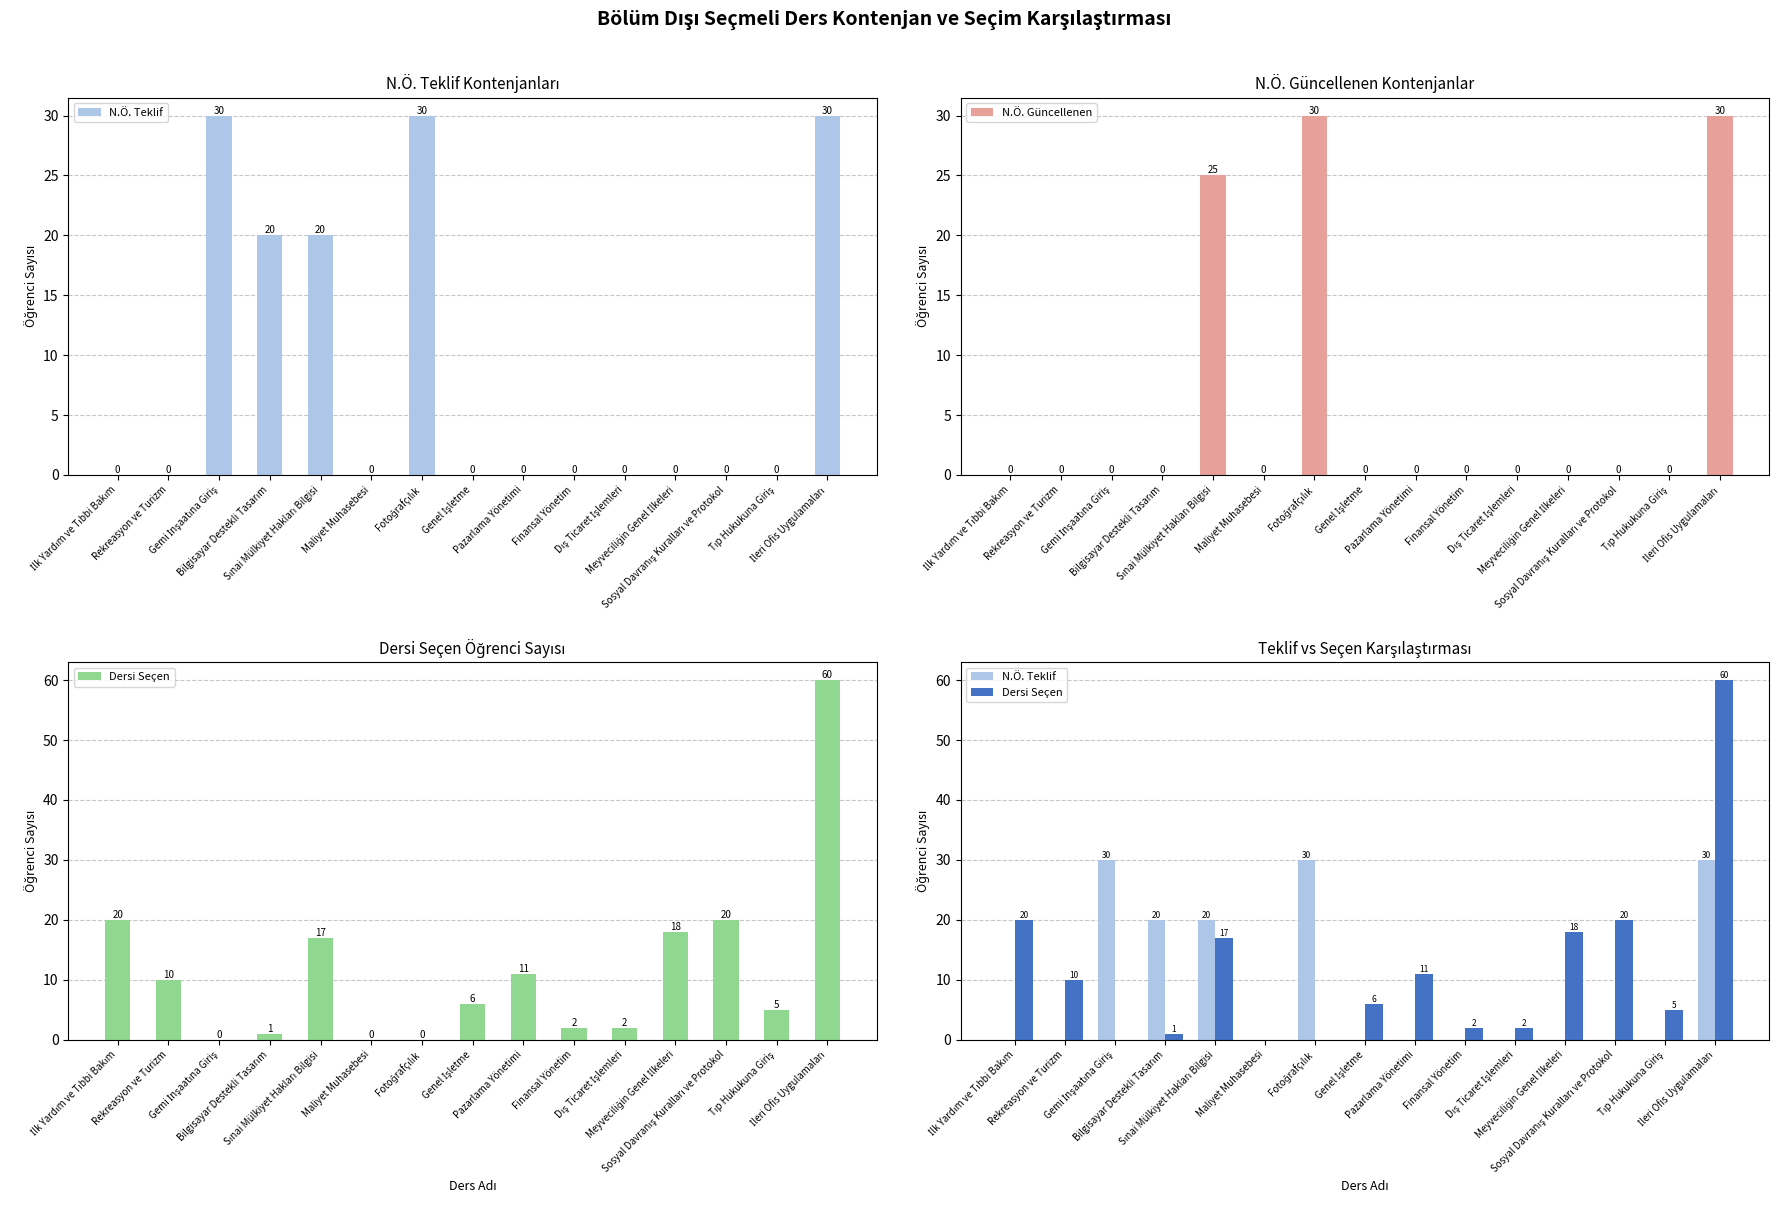

Reading left to right, list all the values displayed in this chart.

N.Ö. Teklif: 0	0	30	20	20	0	30	0	0	0	0	0	0	0	30
N.Ö. Güncellenen: 0	0	0	0	25	0	30	0	0	0	0	0	0	0	30
Dersi Seçen: 20	10	0	1	17	0	0	6	11	2	2	18	20	5	60